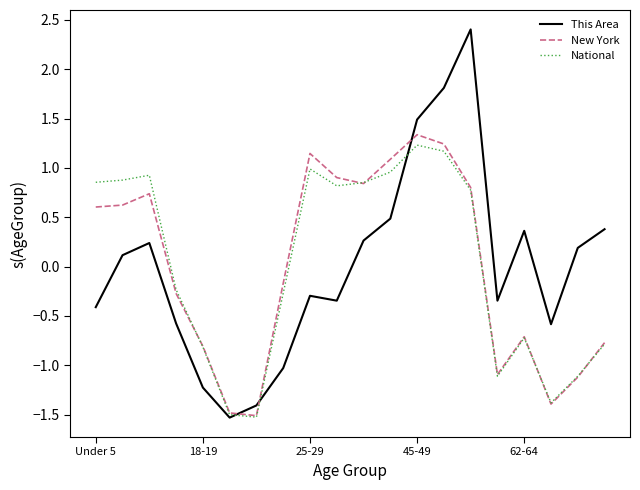

Which series has the largest range (max minus min)?

This Area